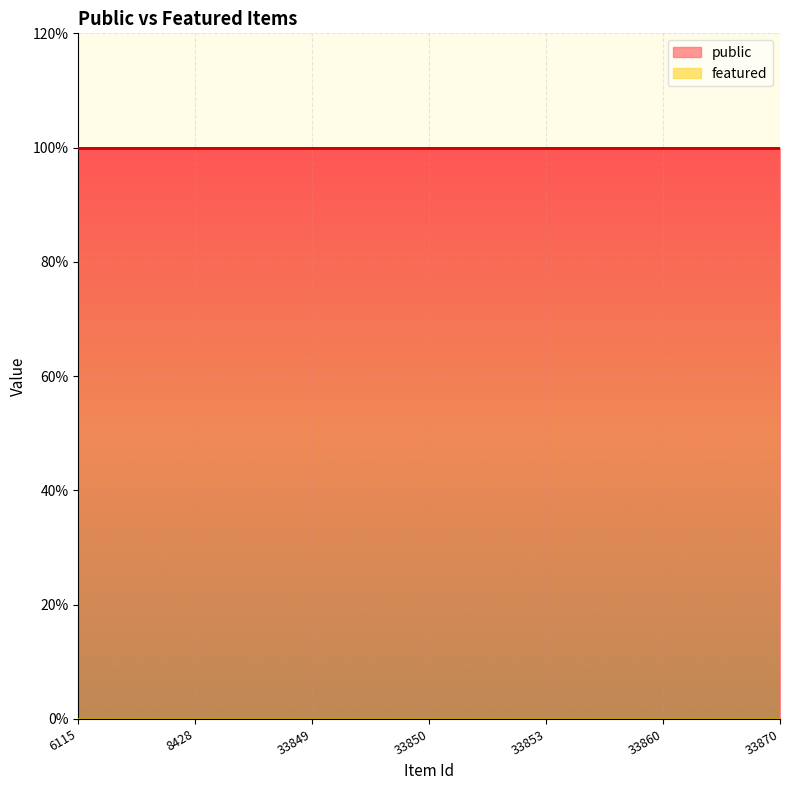

Between 33849 and 33870, which series saw the biggest shift?

public